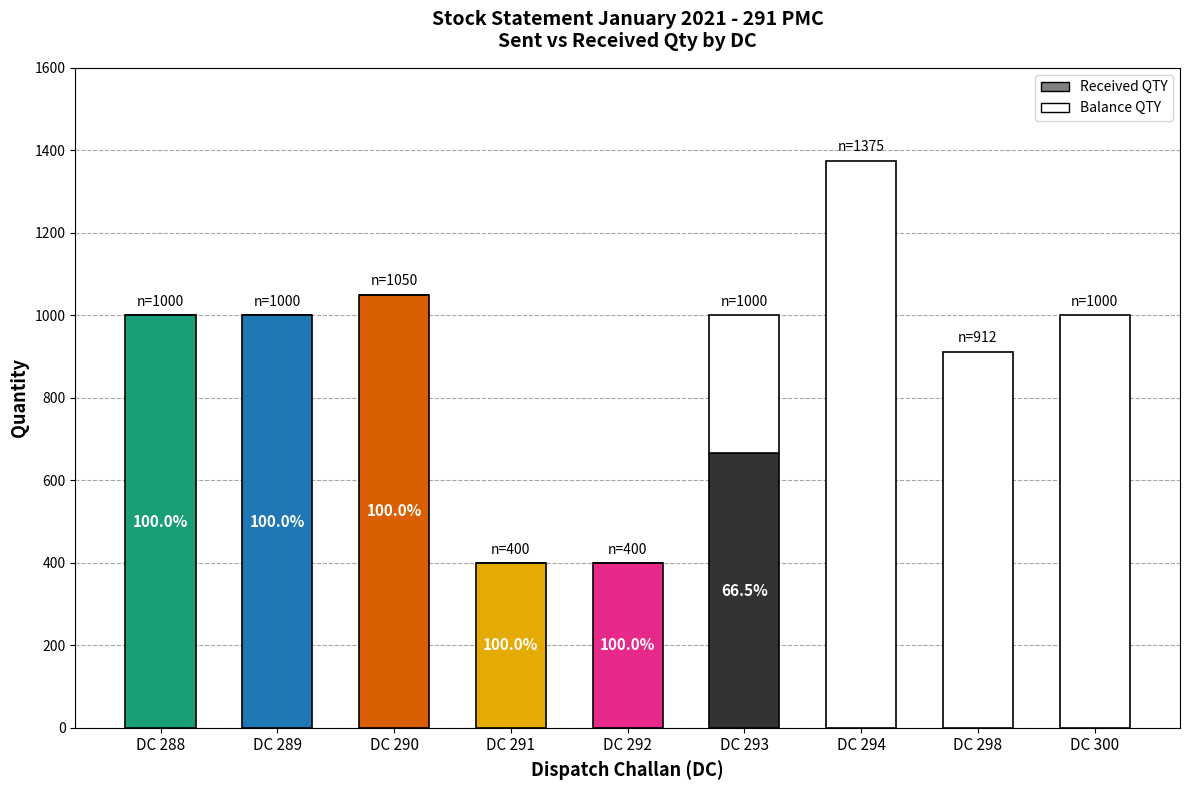

Is the value of RECEIVED QTY at DC 294 greater than the value of SENT QTY at DC 294?

No